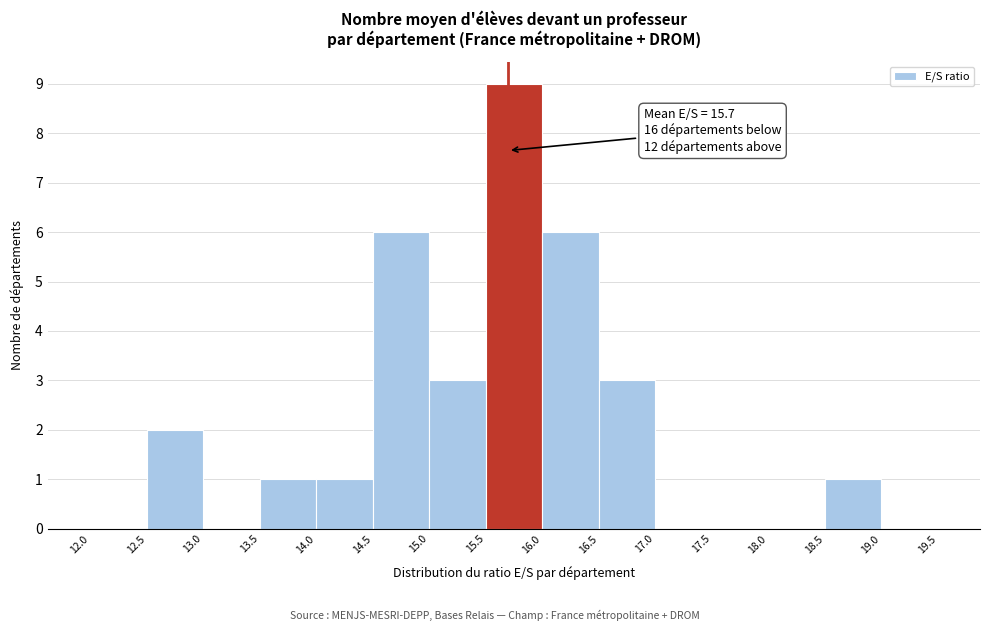

Which range on the x-axis has the tallest bar?

15.5 to 16.0